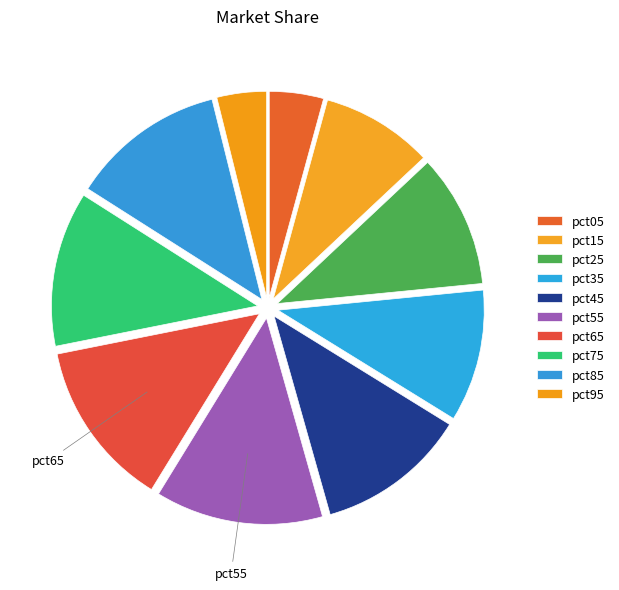

Is there any slice that represents more than half of the pie?

No